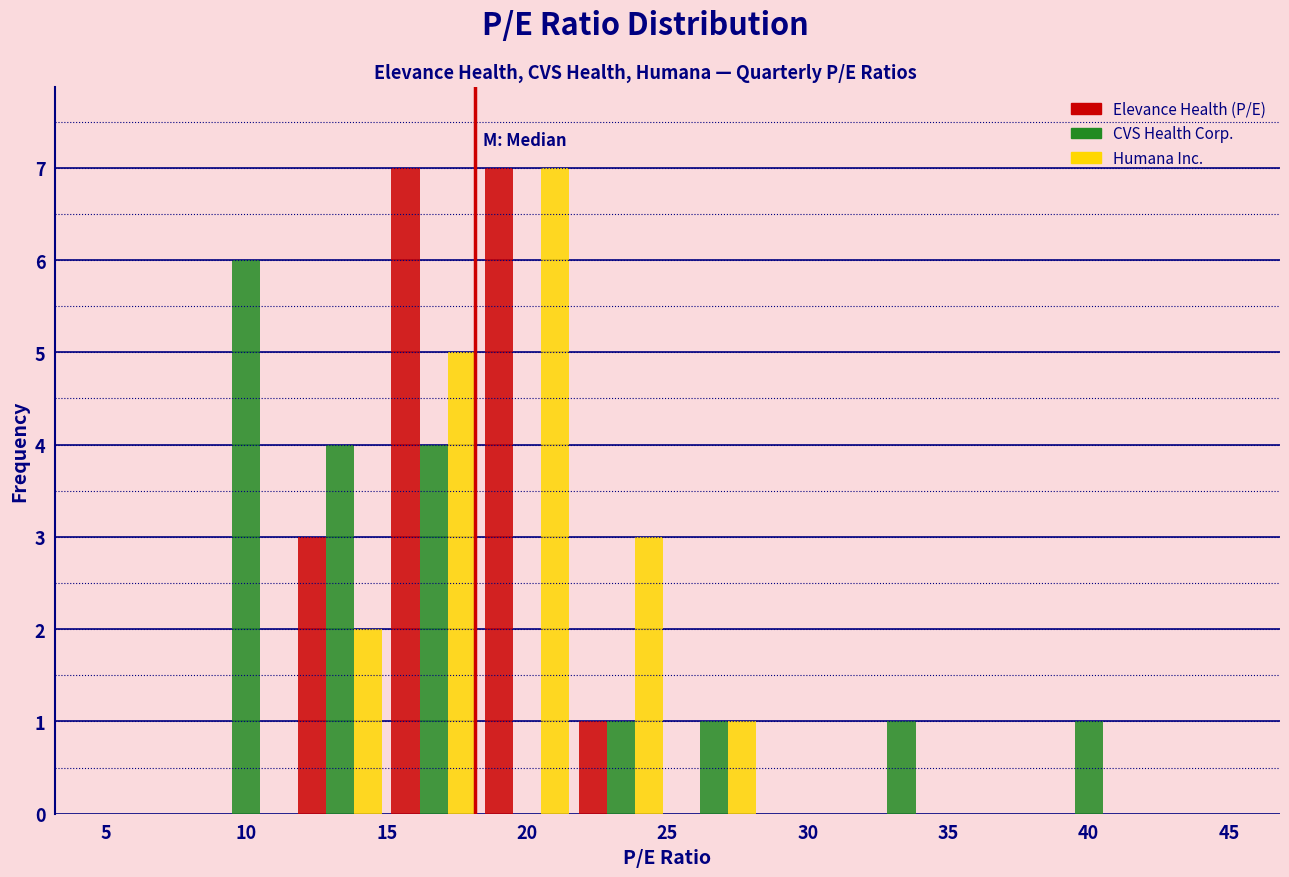

What is the height of the Humana Inc. bar covering 18.5 to 21.5 on the x-axis? Neither the bar edges nor the heights are printed on the chart, so give them approximately, as read against the axes.

7